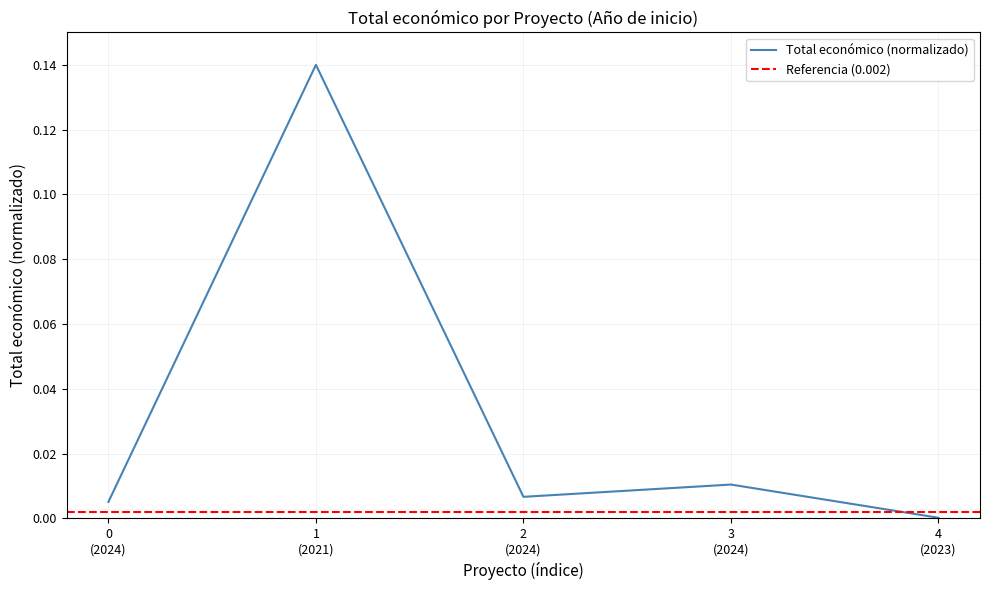

What is the label of the 4th point from the left?

3 (2024)